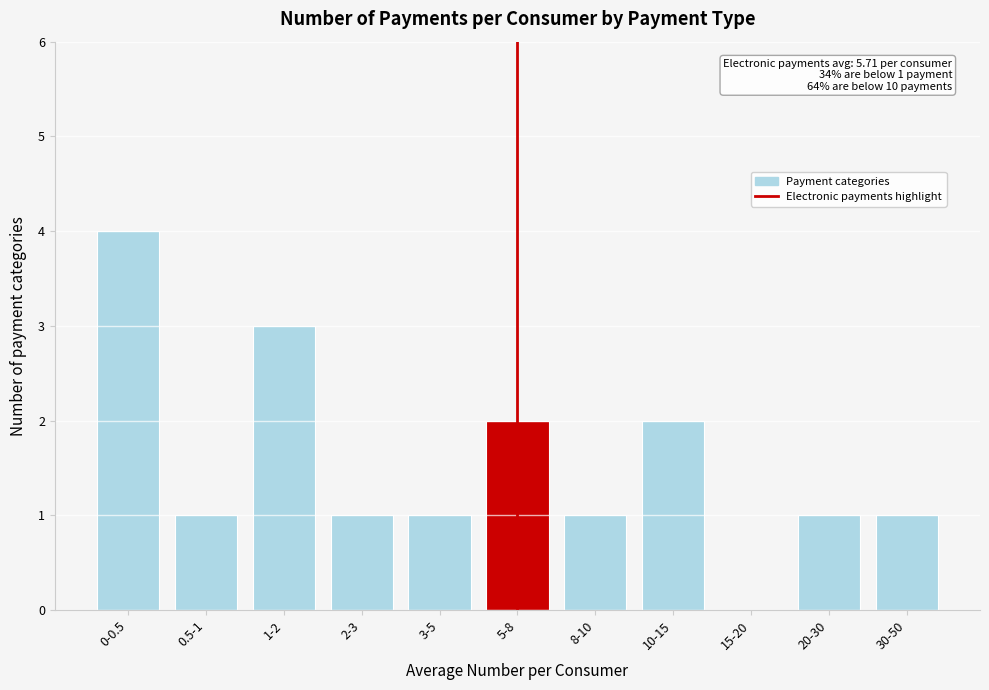

Reading left to right, transcribe all the data shown in this chart.

0-0.5=4	0.5-1=1	1-2=3	2-3=1	3-5=1	5-8=2	8-10=1	10-15=2	15-20=0	20-30=1	30-50=1